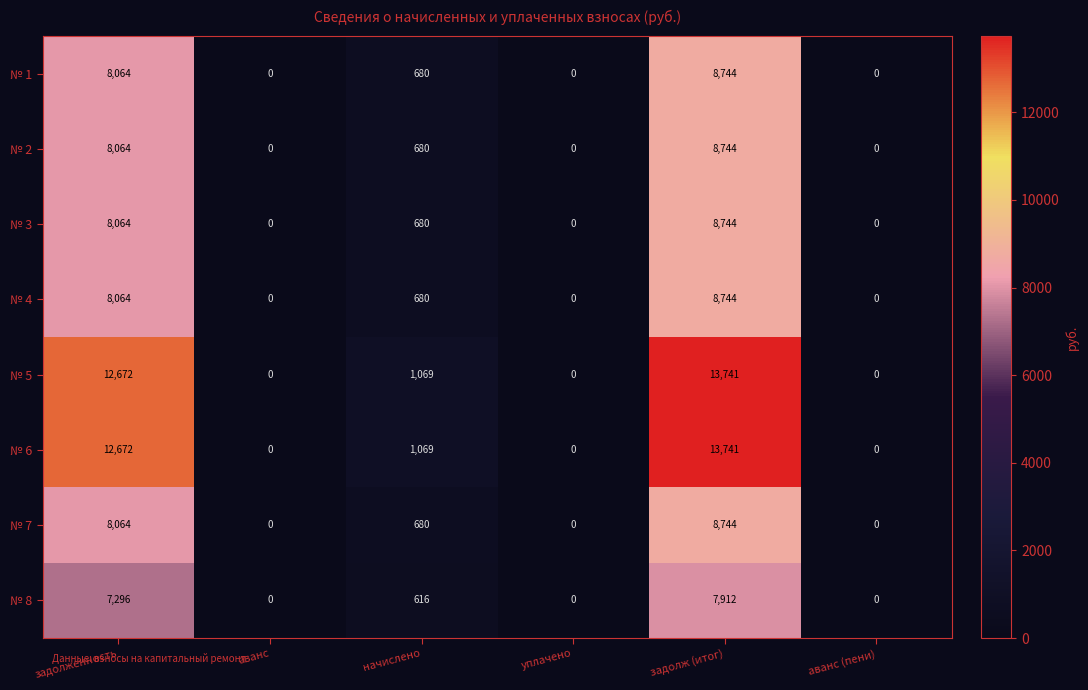

What is the maximum value for № 4?

8744